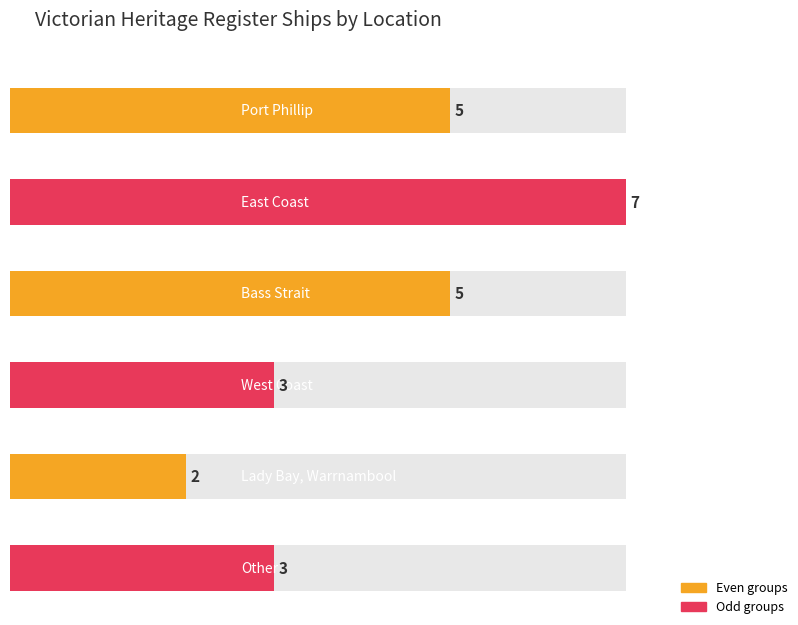

What is the sum of all values?

25